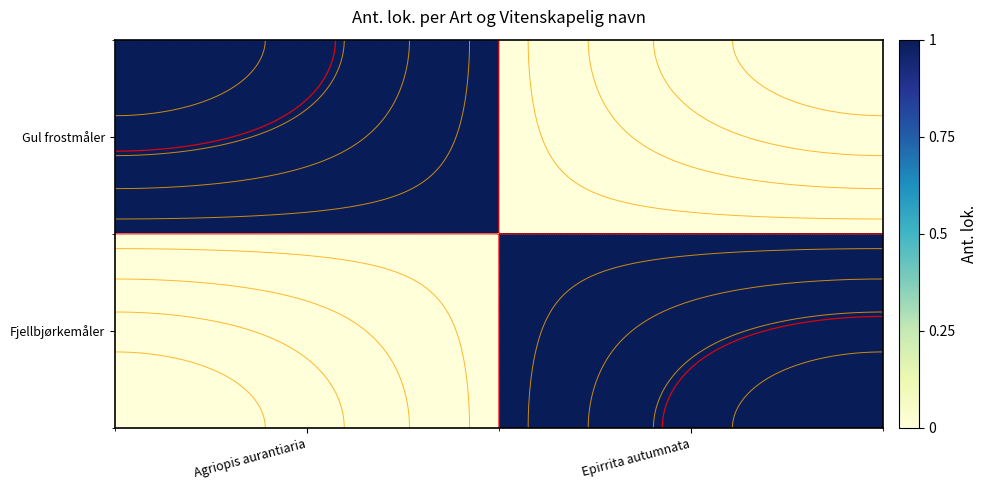

Between Agriopis aurantiaria and Epirrita autumnata, which is larger?

Agriopis aurantiaria